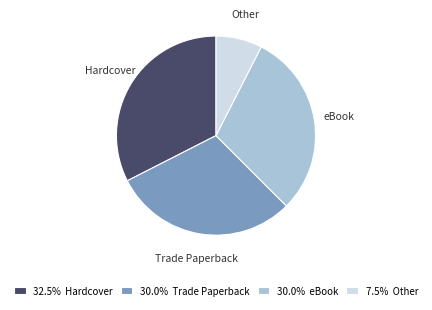

Is there a majority slice in this chart?

No